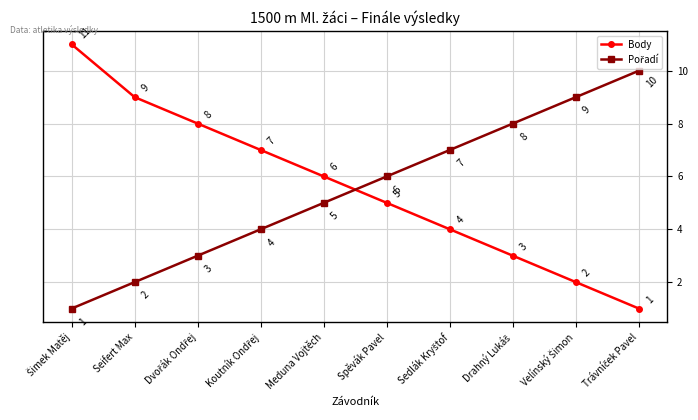

Count the number of categories in the chart.

10